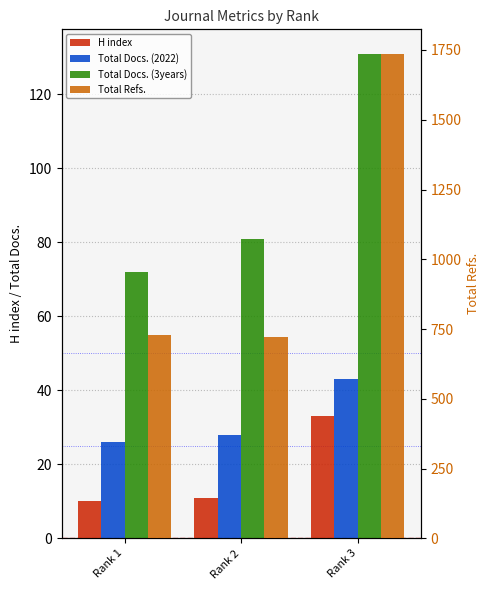

What is the value of the Total Docs. (3years) bar at the 2nd from the left?

81